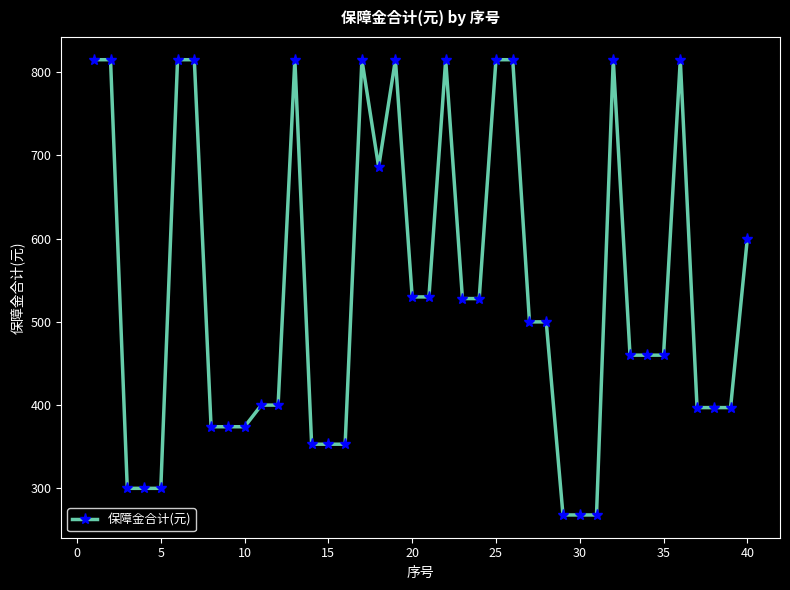

What is the difference between the maximum and minimum values?

547